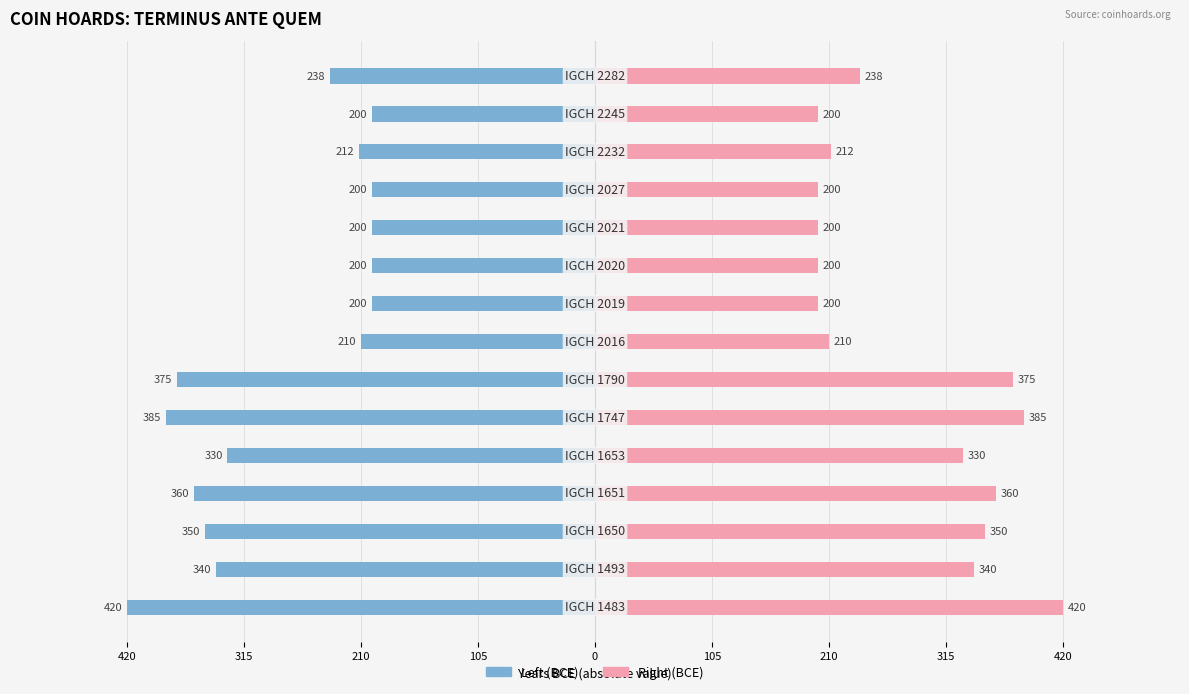

What is the difference between the highest and lowest values at 420?

840